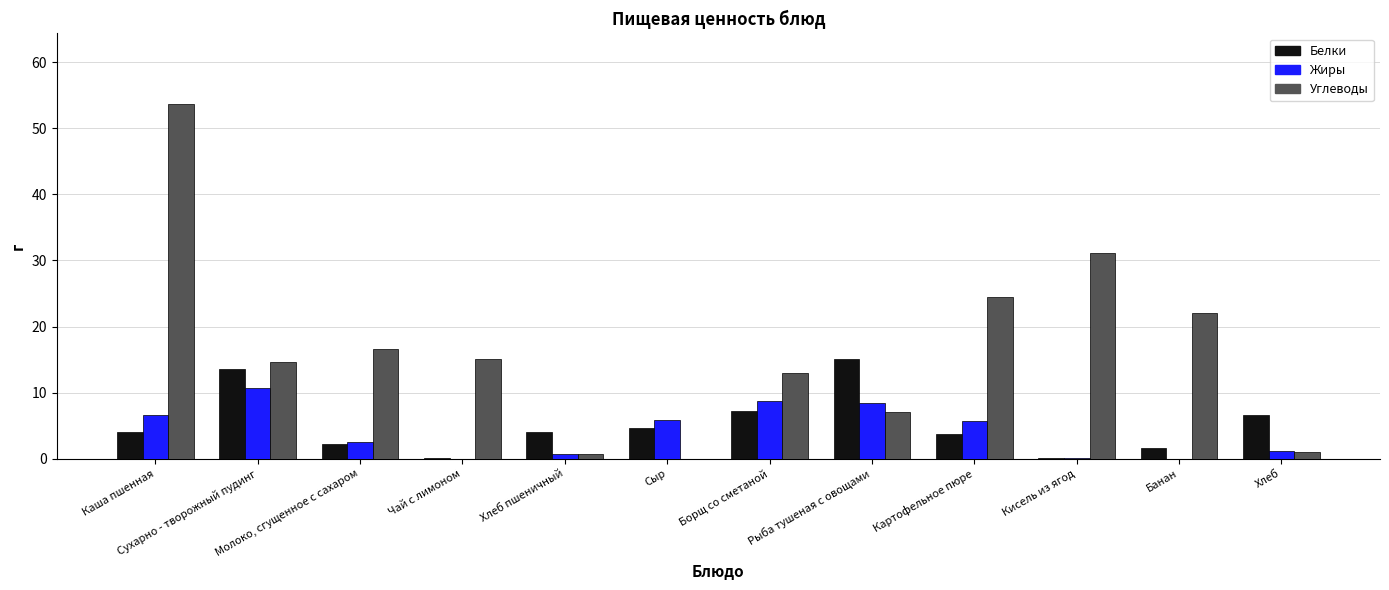

What is the difference between the Углеводы values at Кисель из ягод and Чай с лимоном?

16.0